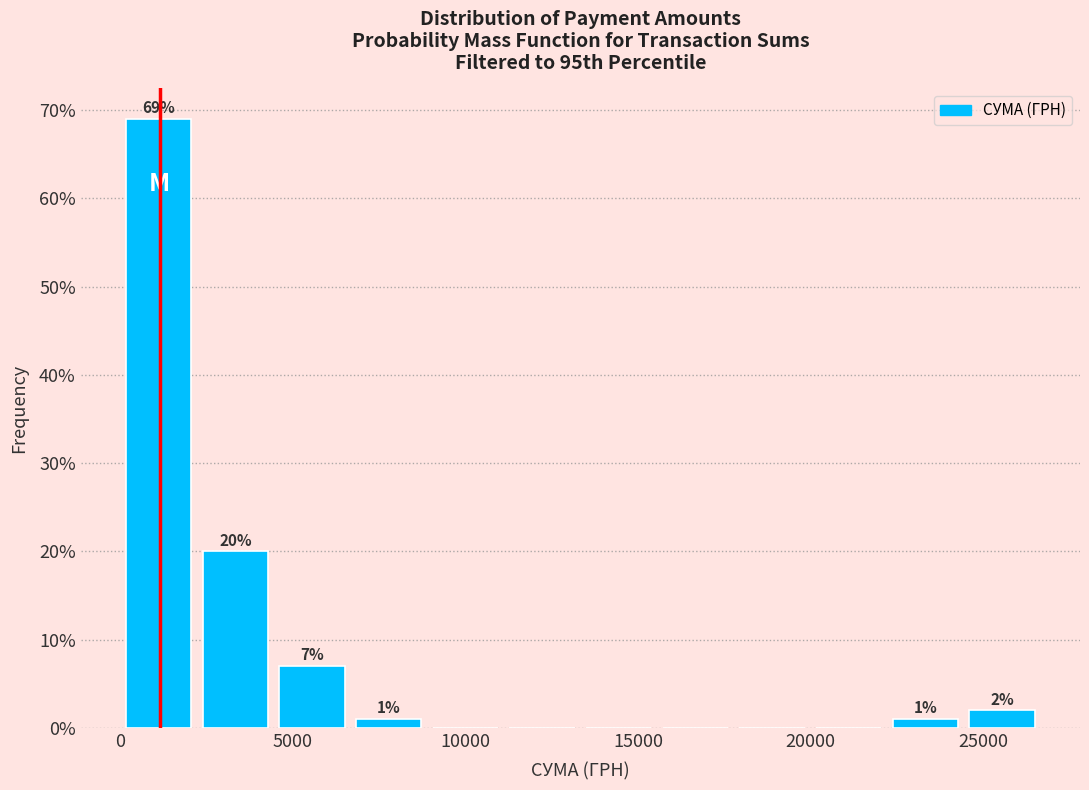

Over which range of the x-axis is the bar tallest?

0 to 2000